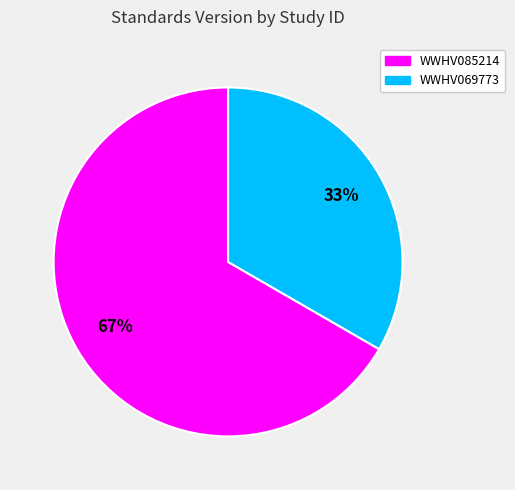

To the nearest percent, what percentage of the pie is WWHV085214?

67%